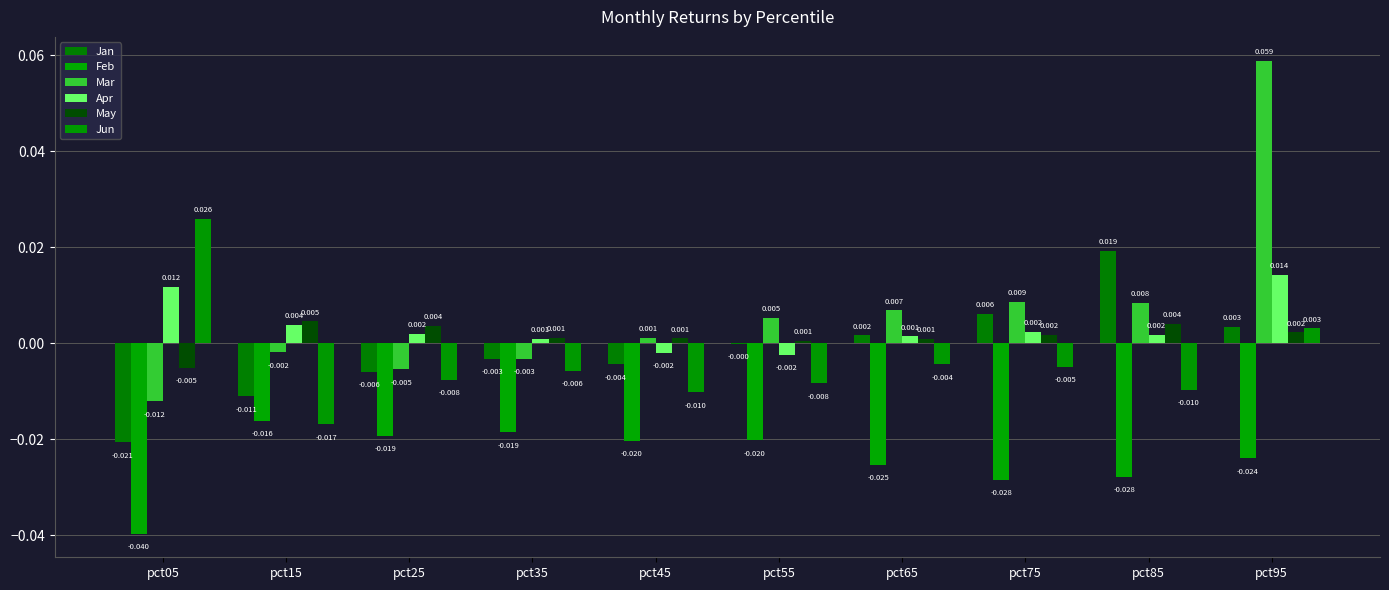

What are all the series names shown in the legend?

Jan, Feb, Mar, Apr, May, Jun